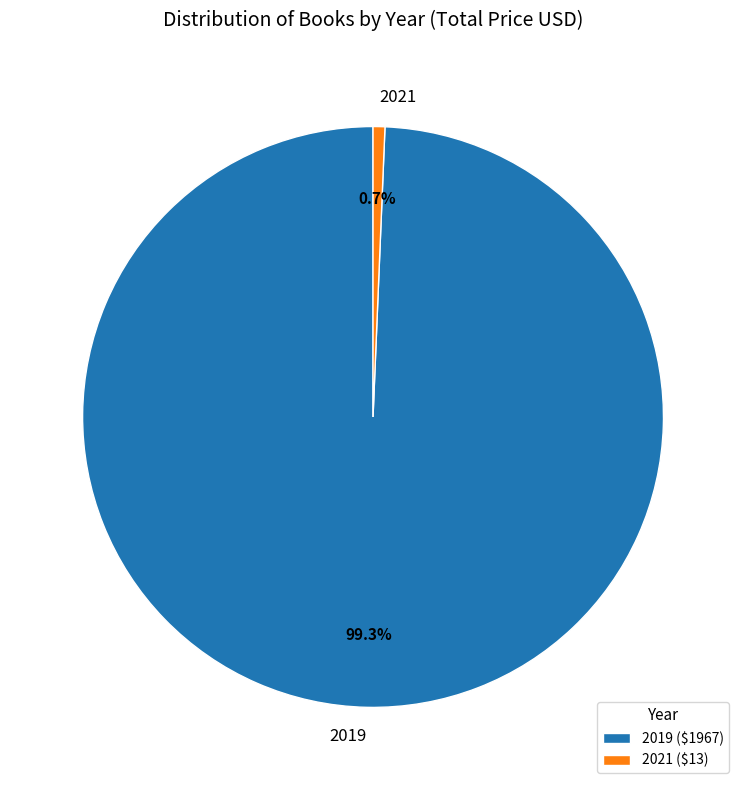

Count the number of slices in the pie.

2